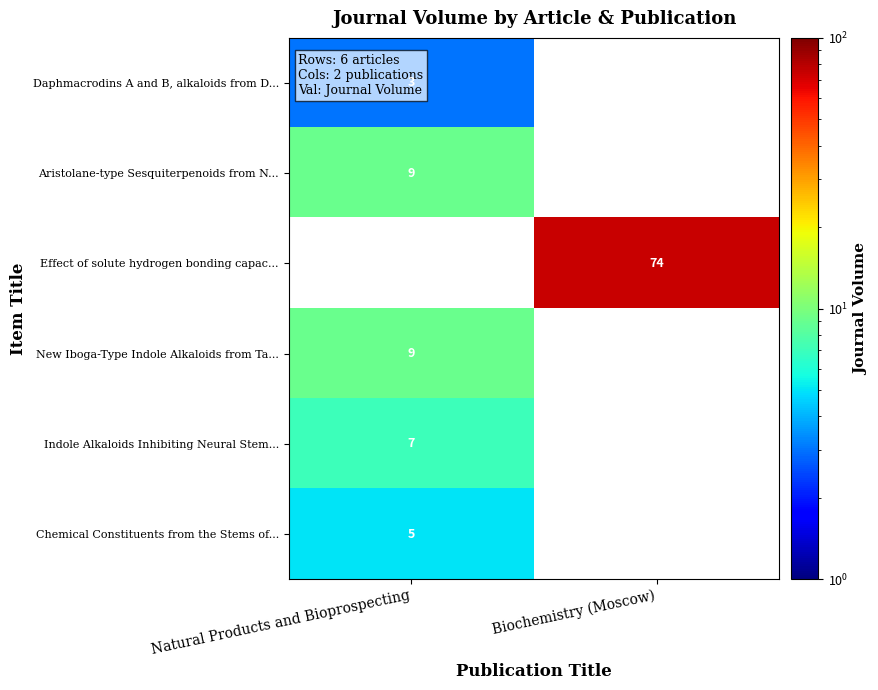

The value of Daphmacrodins A and B, alkaloids from D... at Natural Products and Bioprospecting is 1. True or false?

False